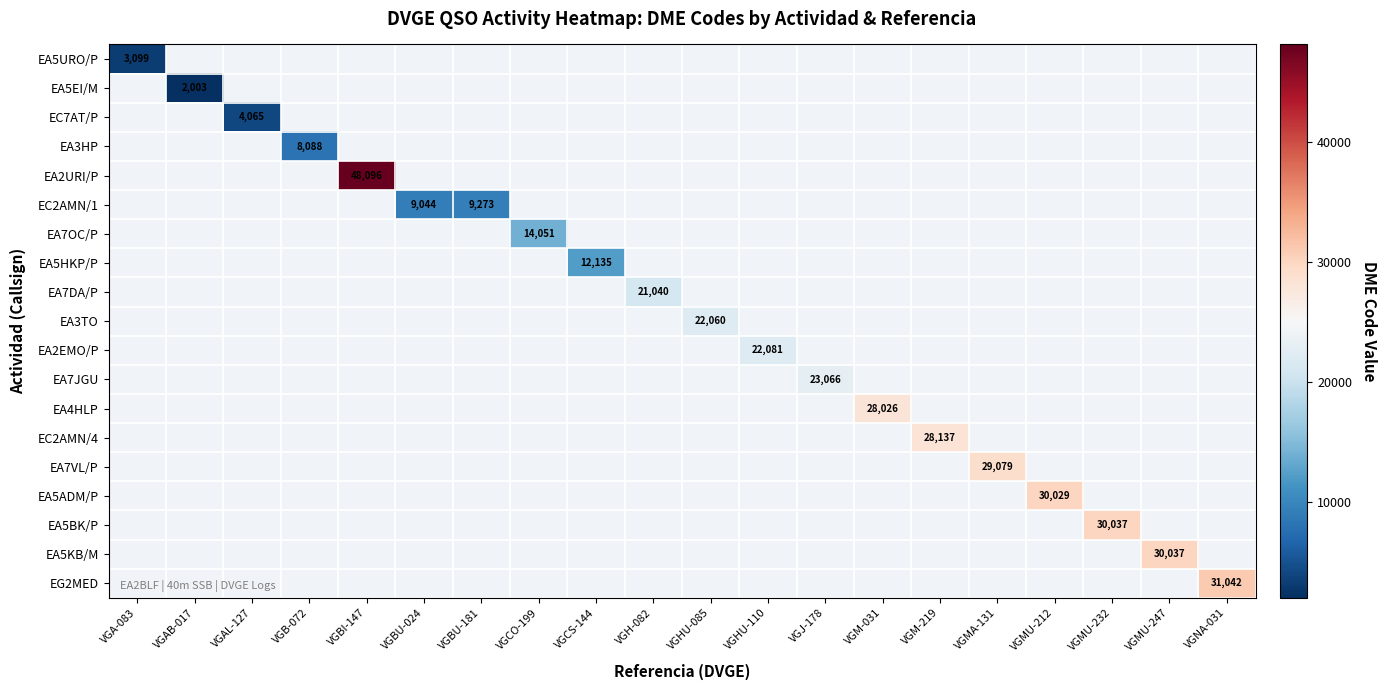

At how many categories does at least one series exceed 2374?

19